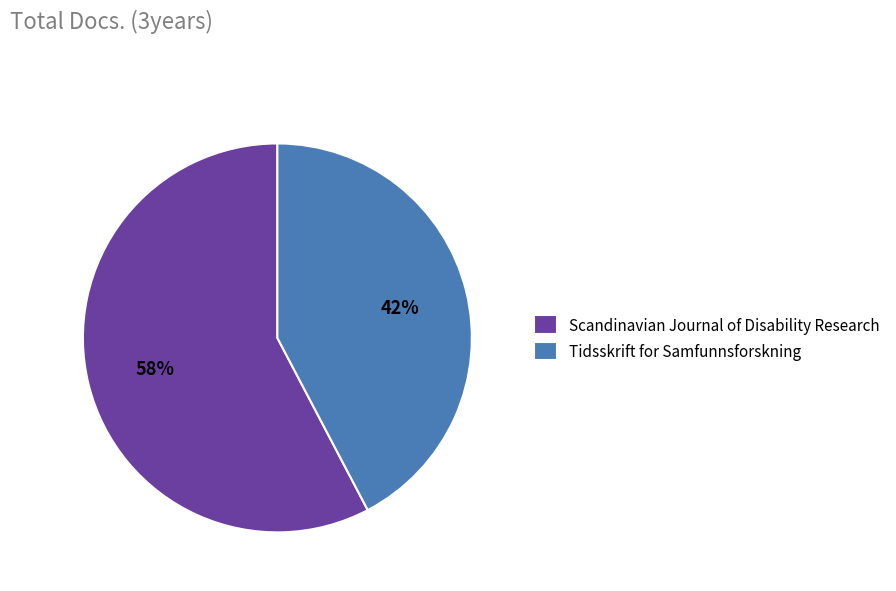

Is the sum of Tidsskrift for Samfunnsforskning and Scandinavian Journal of Disability Research greater than half?

Yes